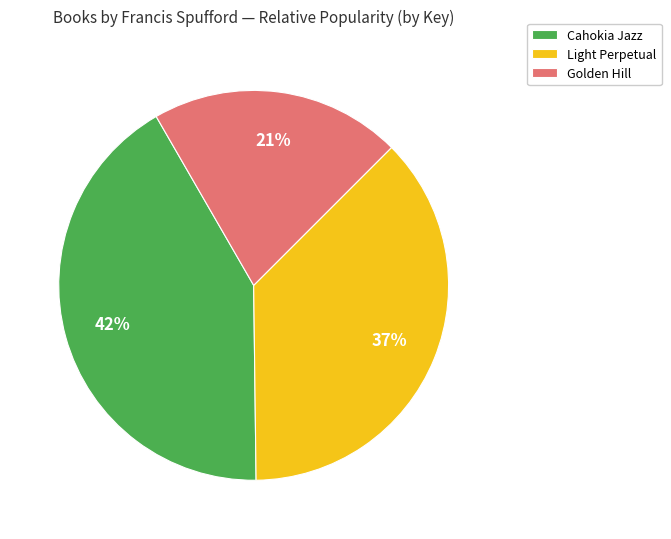

Is it true that Golden Hill is 21% of the pie?

True